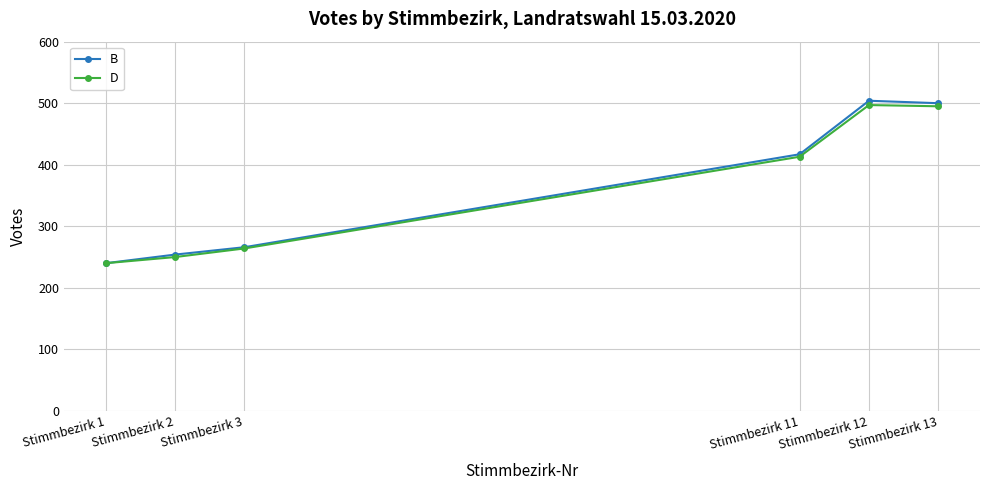

What is the greatest value displayed?

504